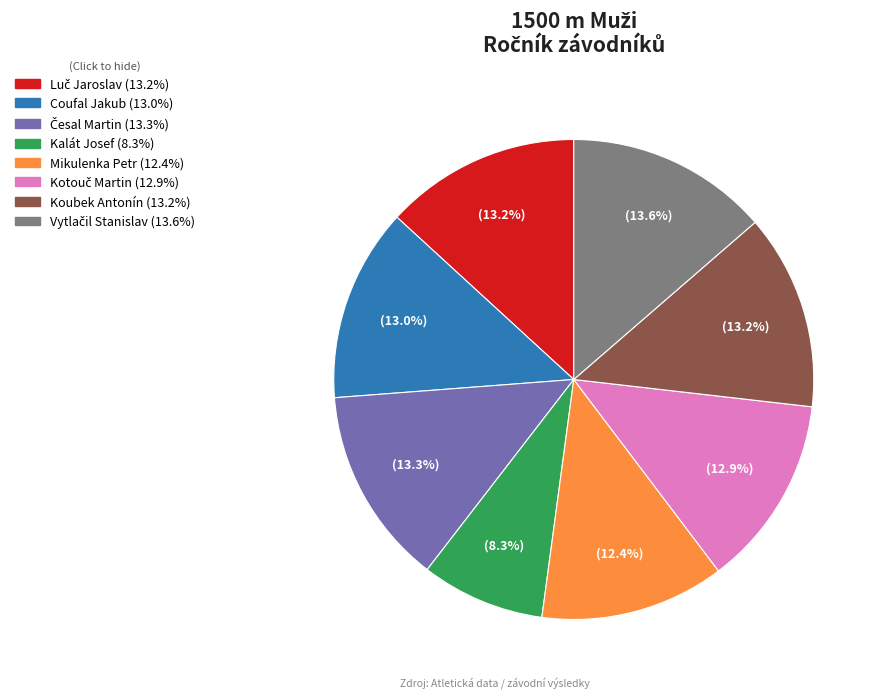

Does Kalát Josef account for over 50% of the chart?

No